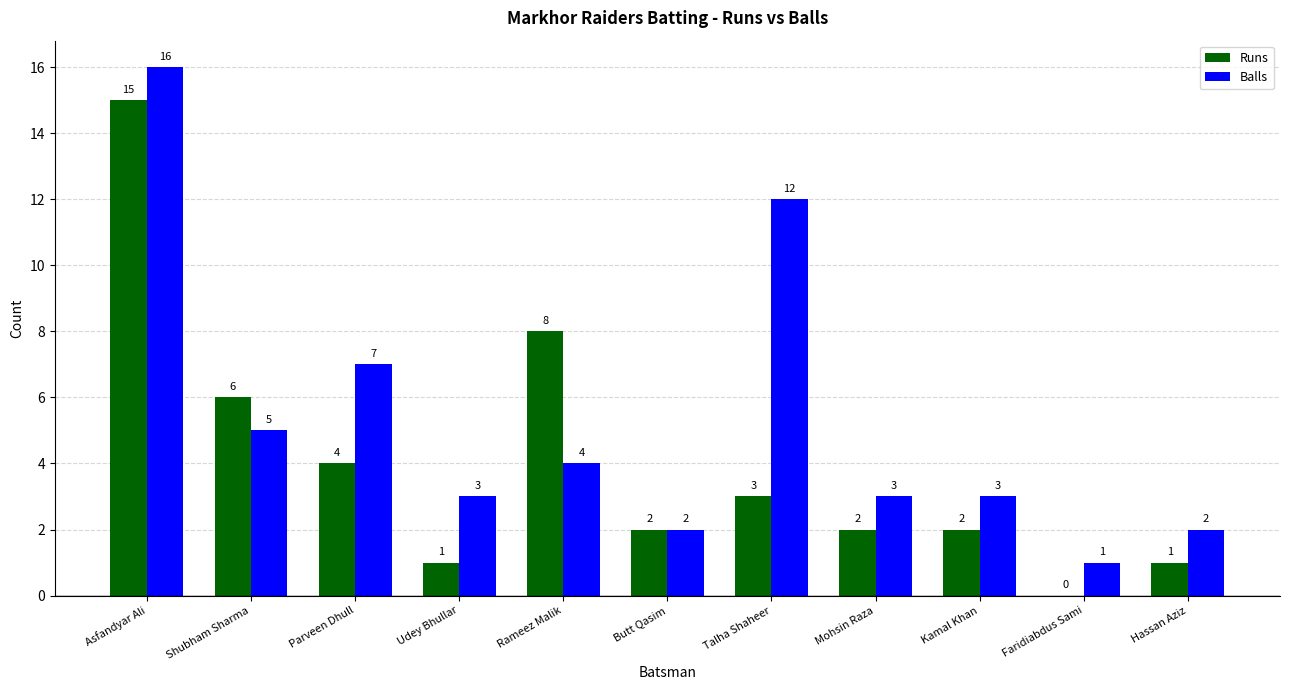

What are all the series names shown in the legend?

Runs, Balls